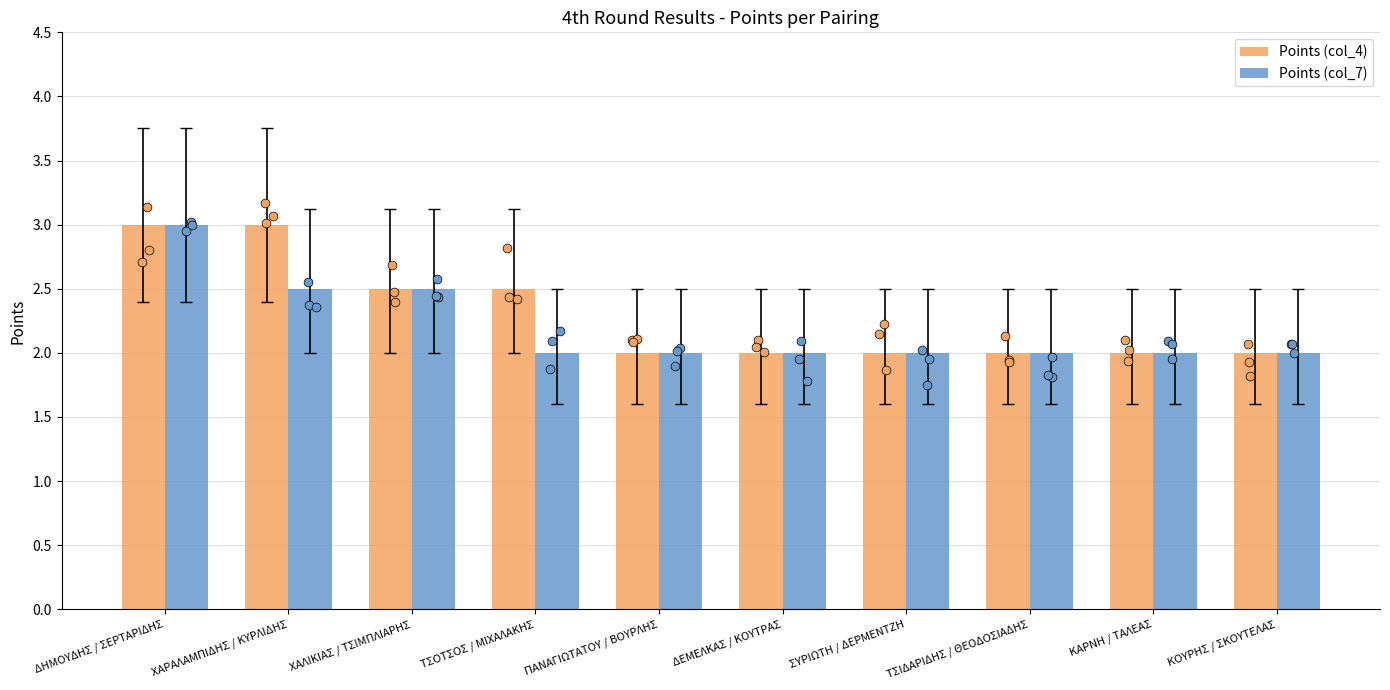

Which series reaches the maximum Y coordinate?

Points (col_4)